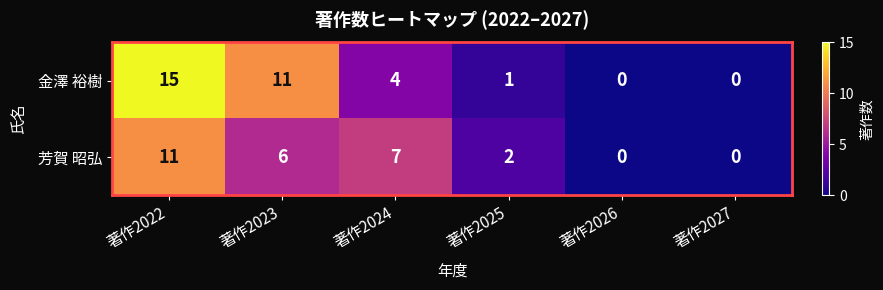

Where does the 金澤 裕樹 series first go above 4?

著作2022